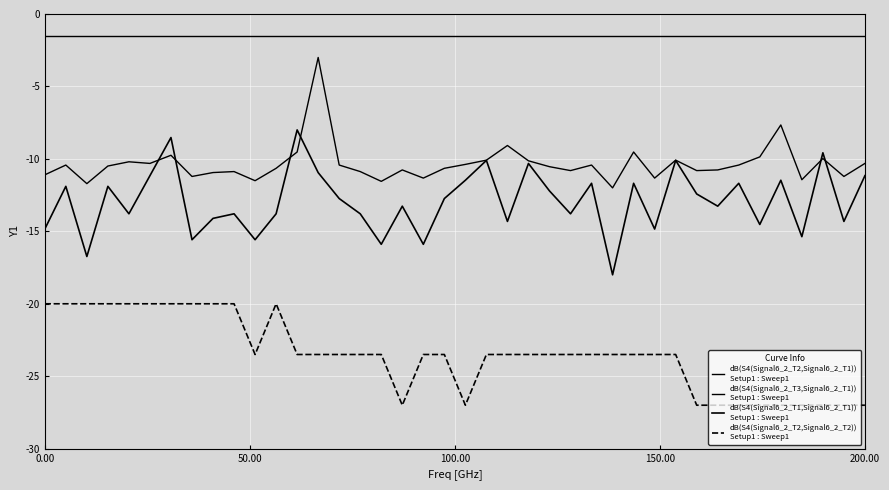

How many lines are shown in the chart?

4